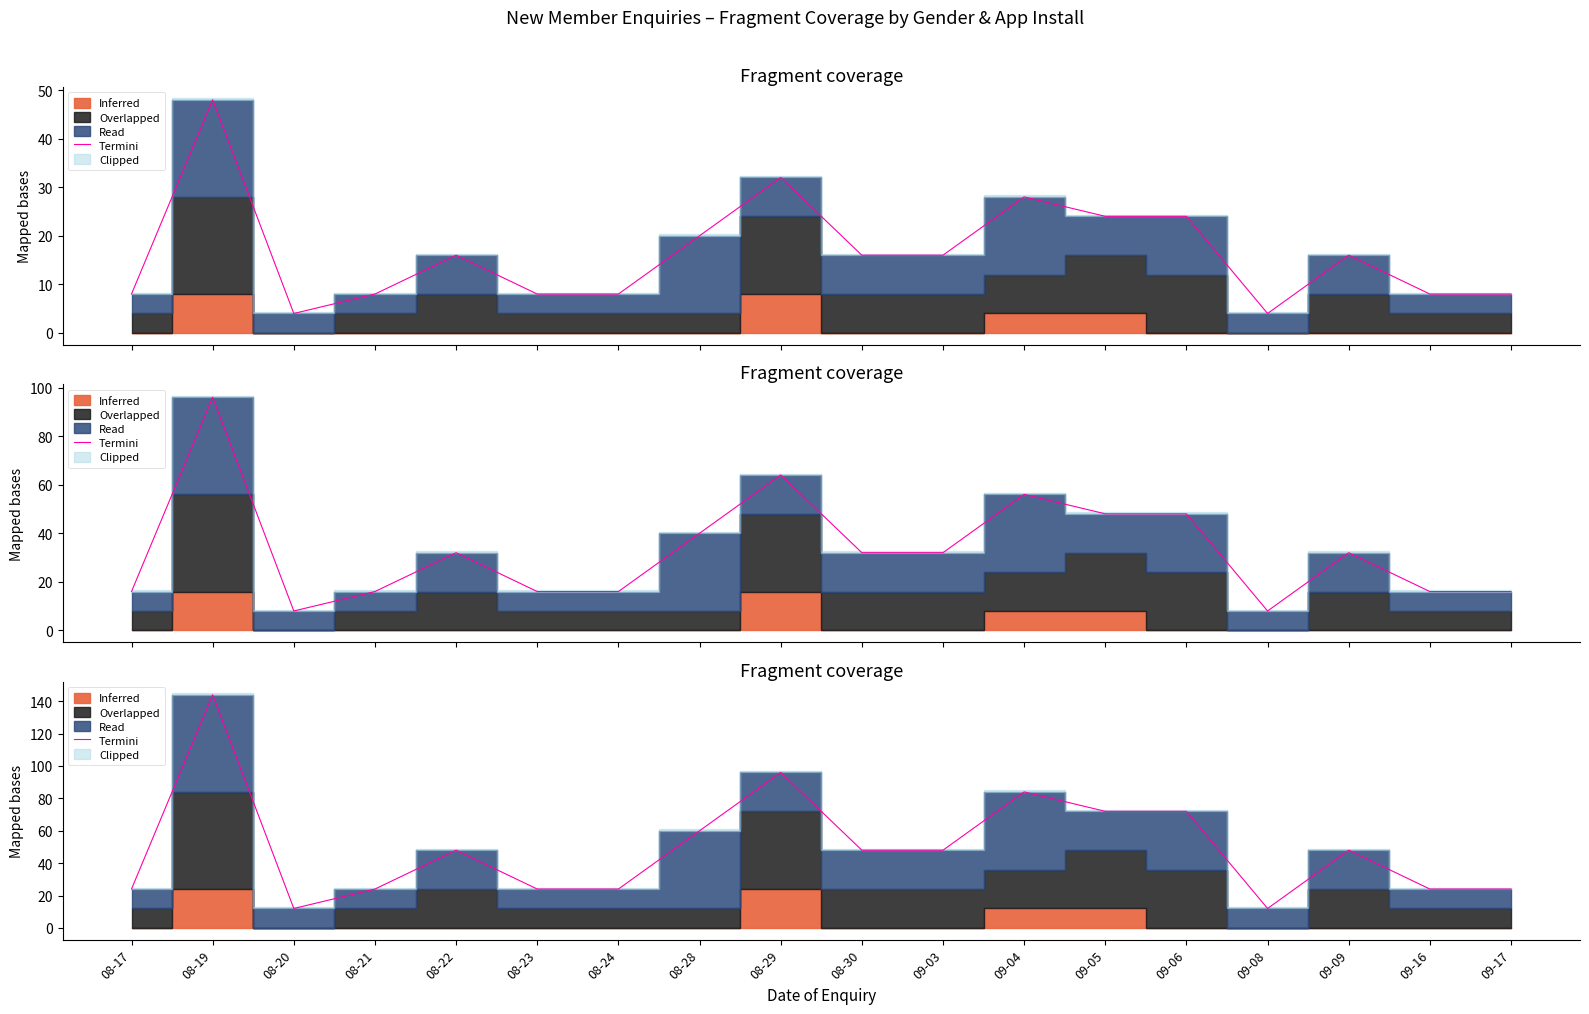

What is the change in value from 08-28 to 09-06?

+12